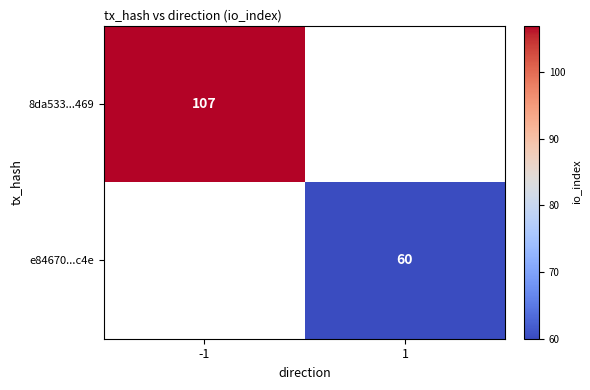

At how many categories does at least one series exceed 75?

1